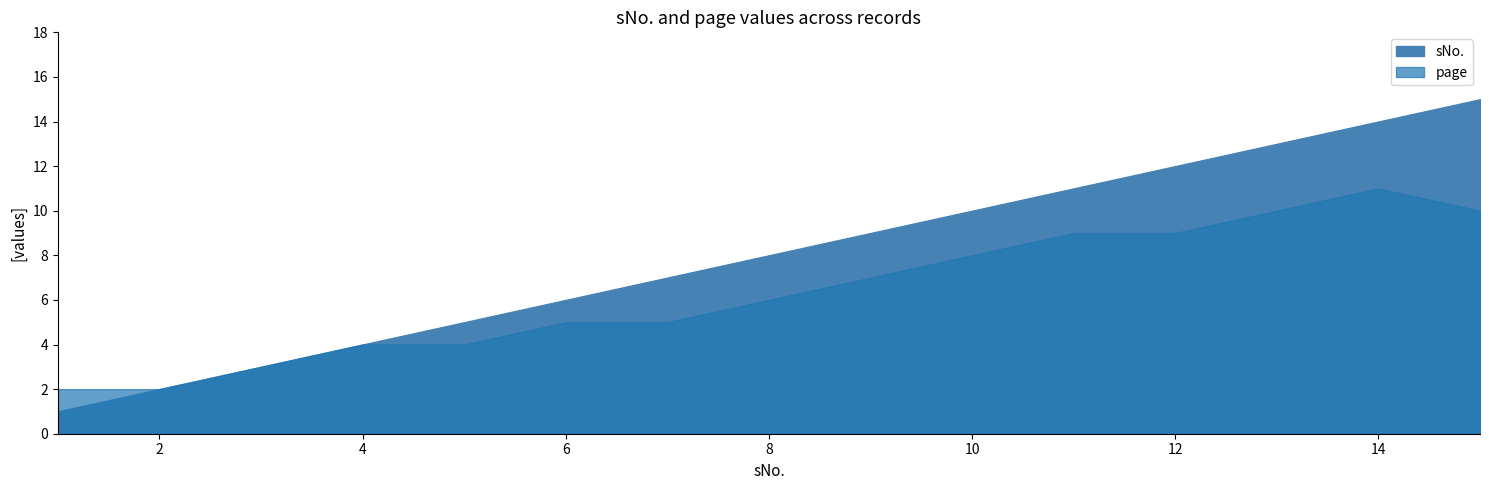

How many lines are shown in the chart?

2